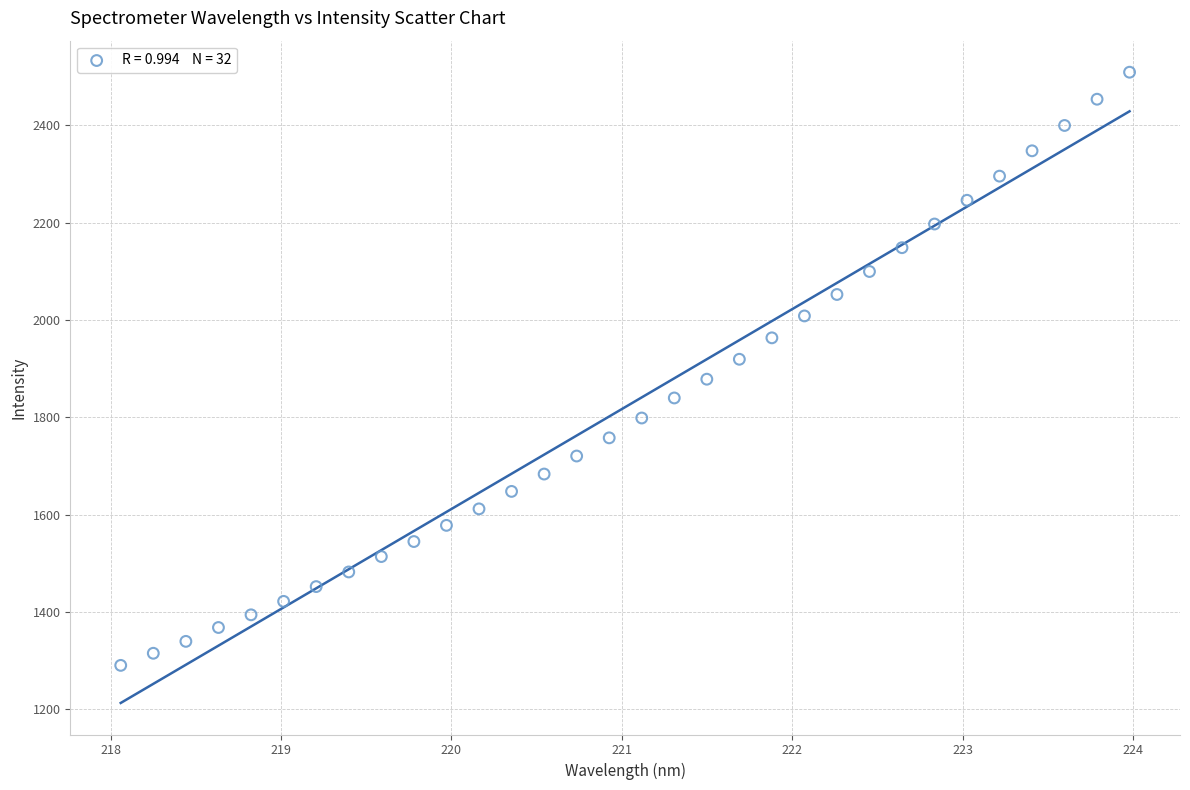

What is the range of X values (max minus min)?

5.9